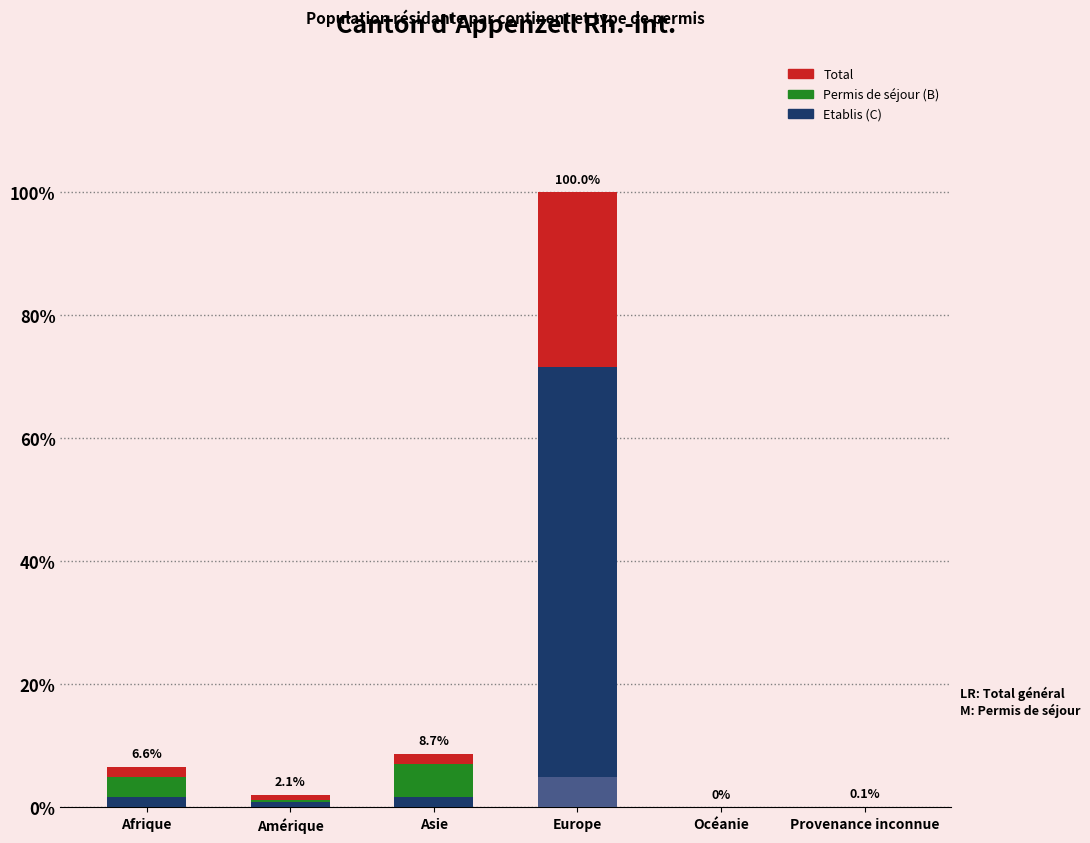

At which category is the sum across all series the highest?

Europe